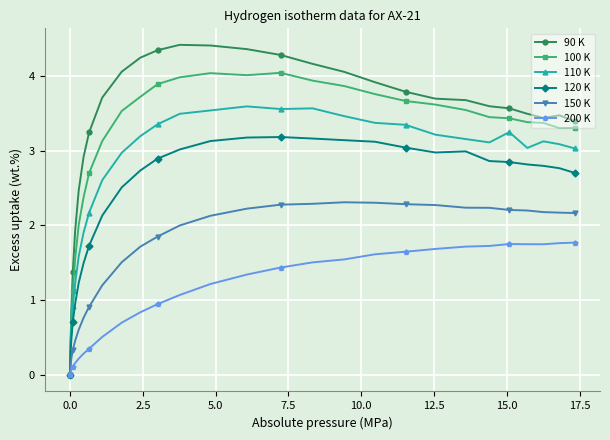

Which series has the largest total across all categories?

90 K